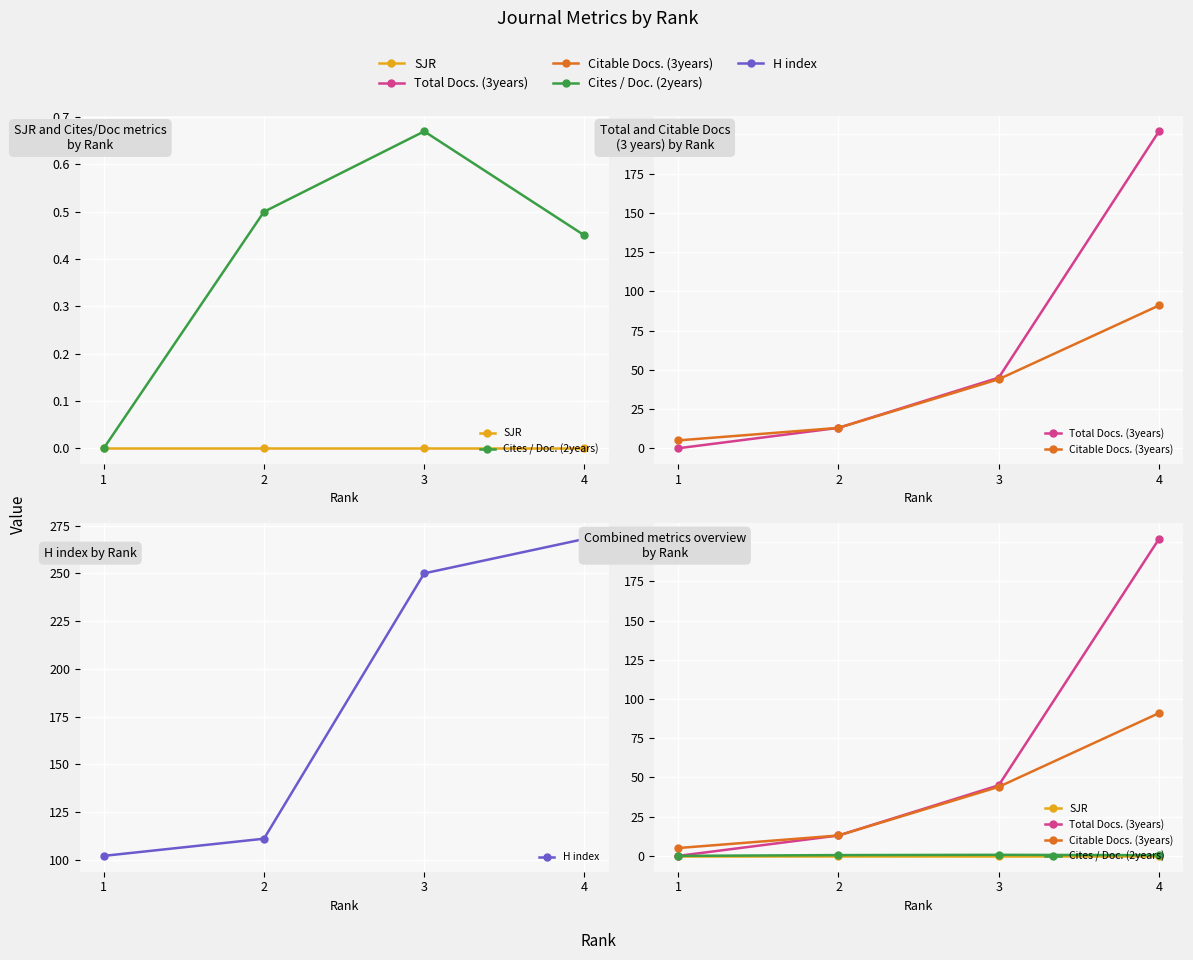

Is this an area chart (filled region under the line)?

No